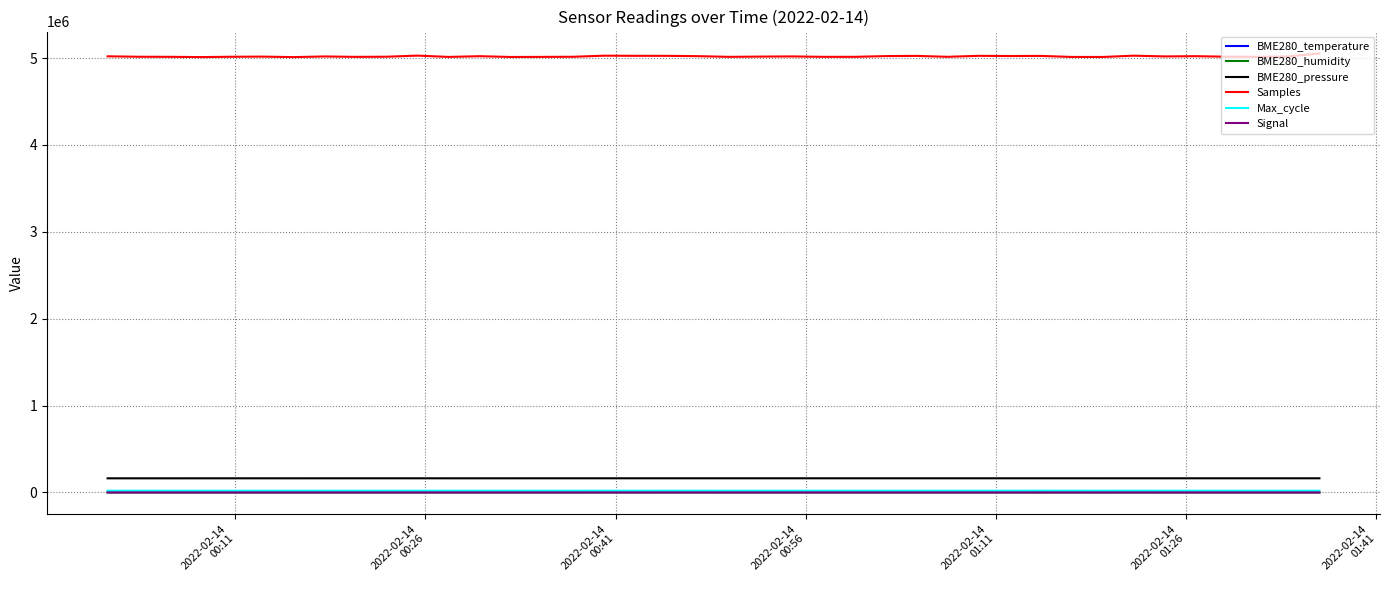

True or false: Samples and Max_cycle cross at least once.

False